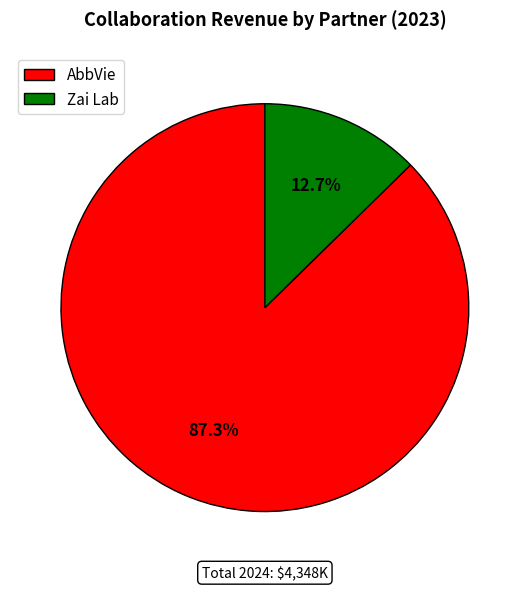

Which slice is the smallest?

Zai Lab